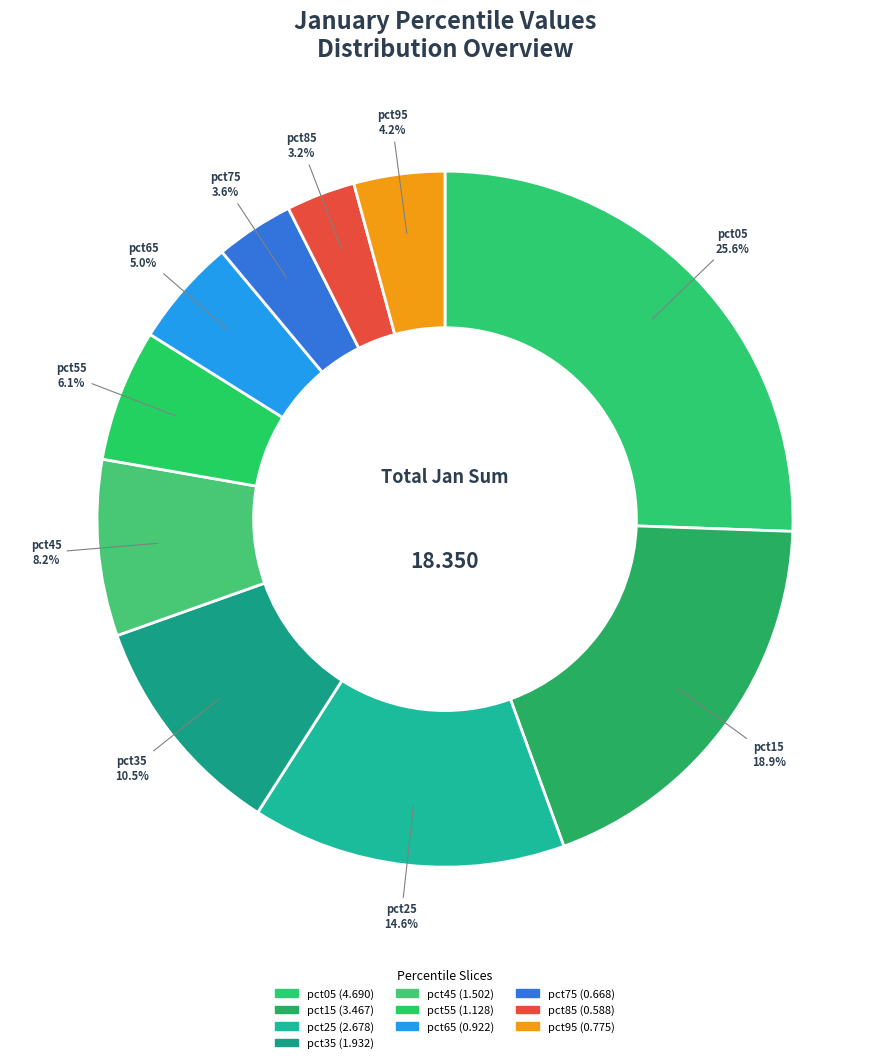

To the nearest percent, what is the difference between the pct85 and pct65 slice percentages?

2%